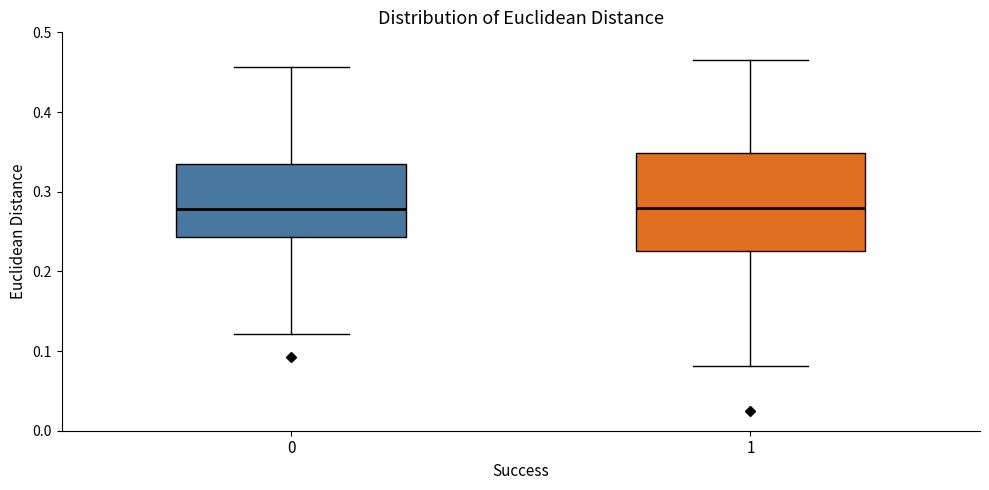

Where is the upper edge of the box at x = 1 on the y-axis? The values are not printed on the chart, so give them approximately, as read against the axis.

0.35